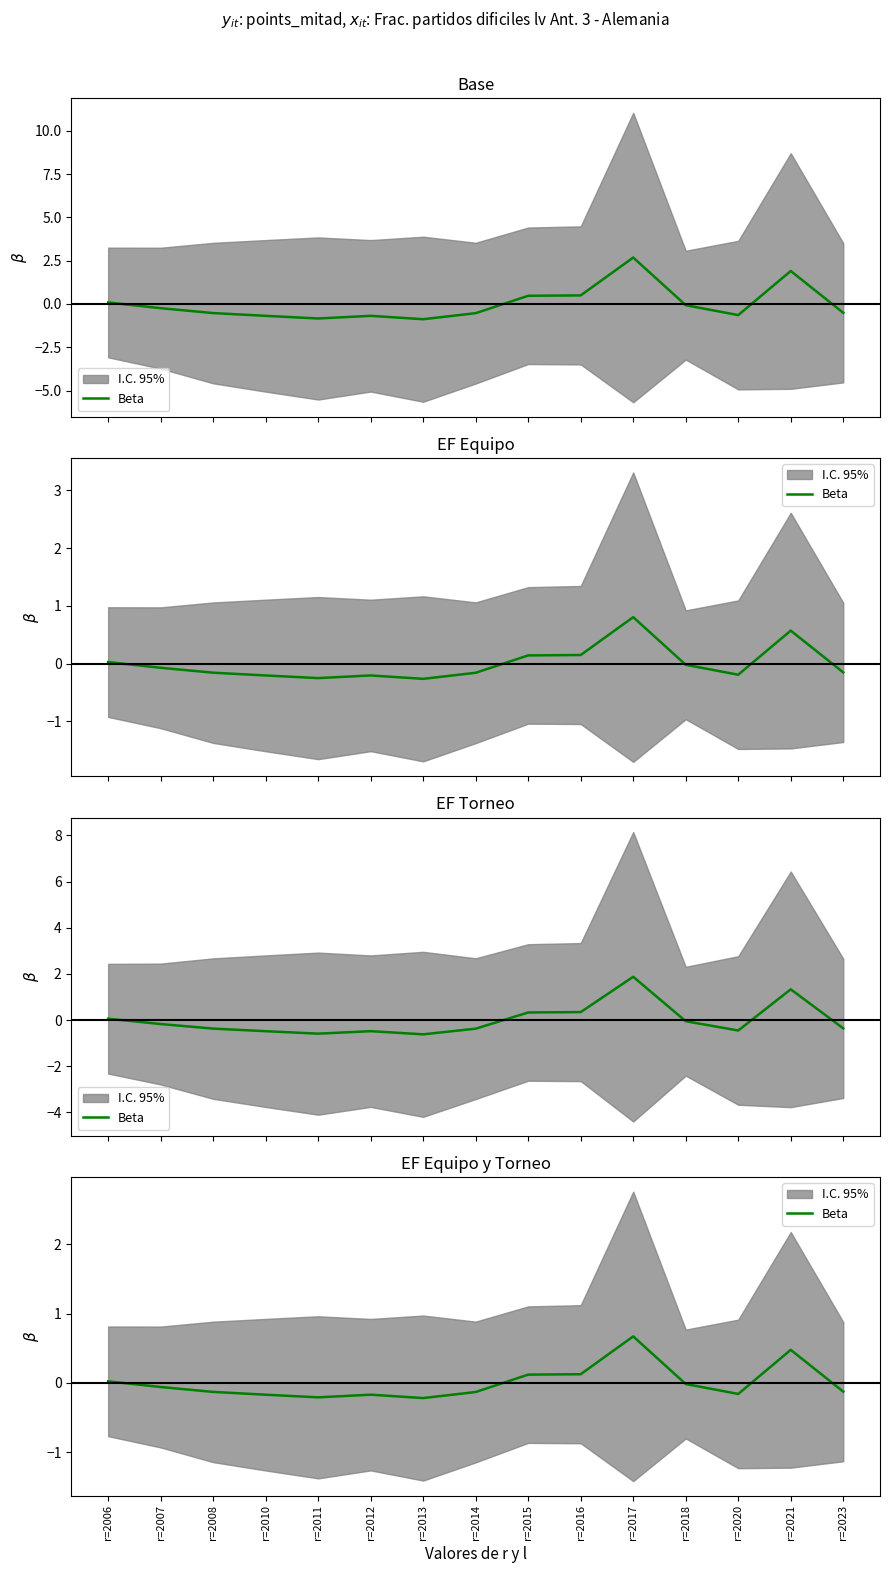

True or false: the data has more than 0 interior local peaks.

True